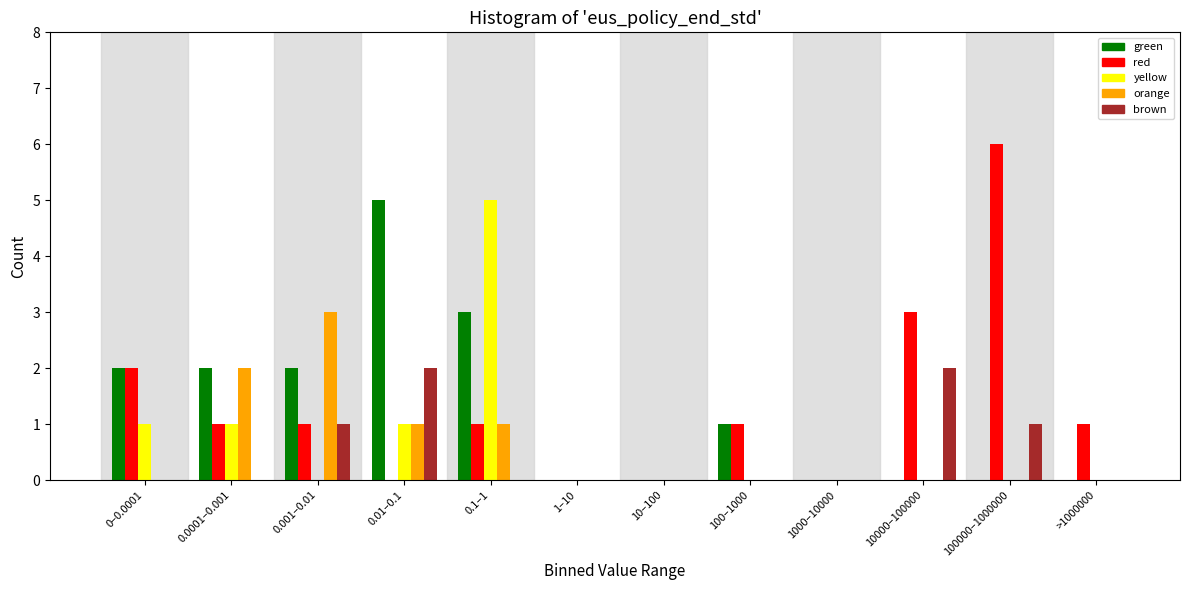

What is the maximum value for yellow?

5